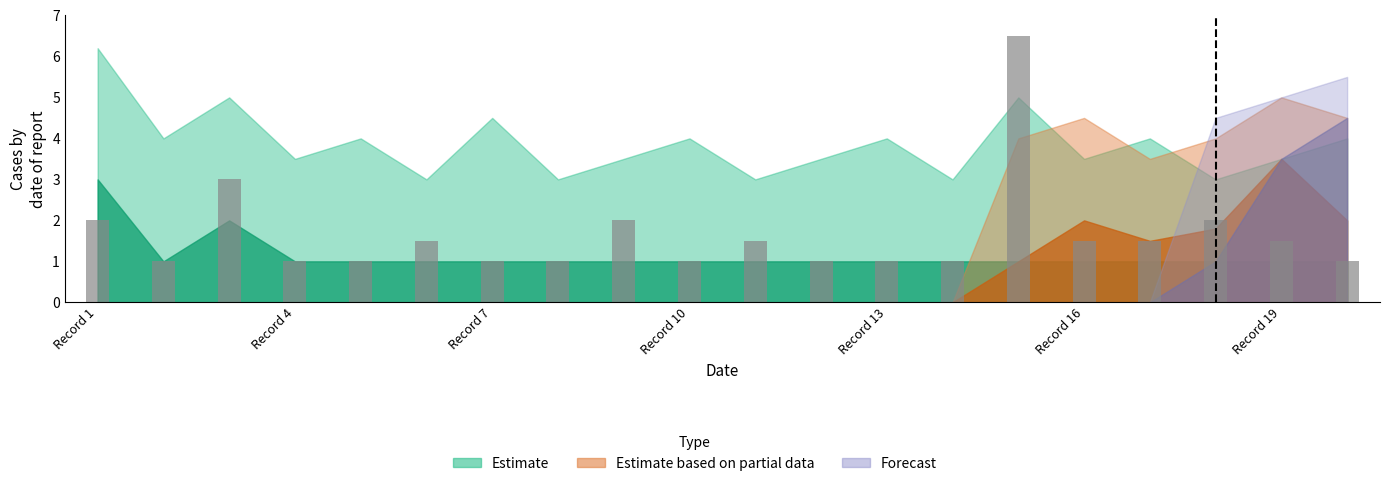

What is the sum of all values?

33.0